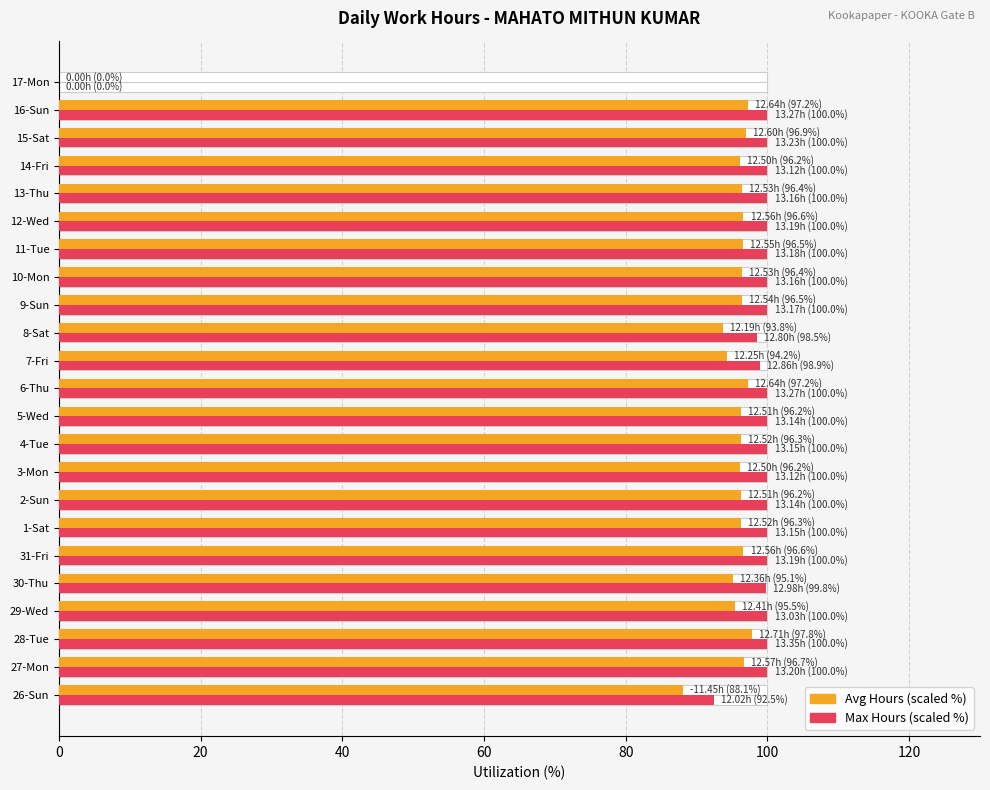

Are the bars grouped side by side (vs. stacked)?

Yes